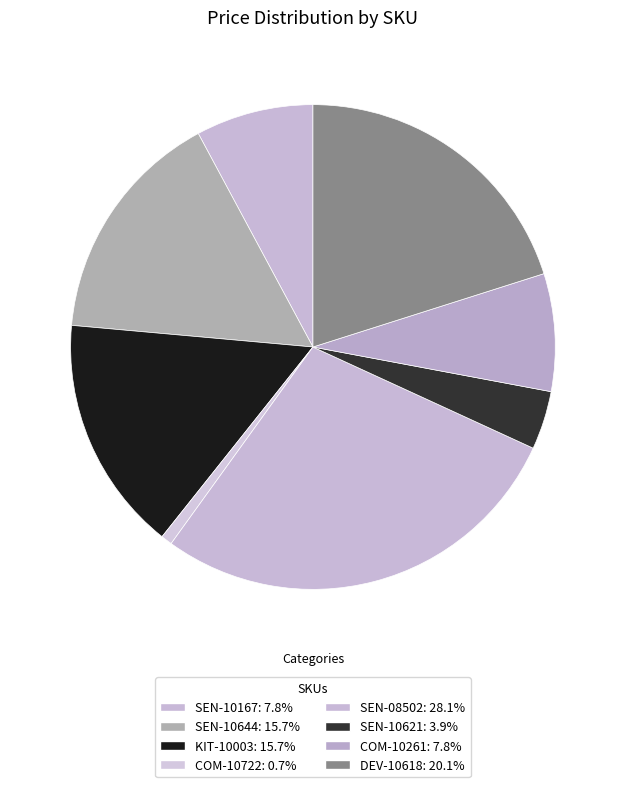

Count the number of slices in the pie.

8